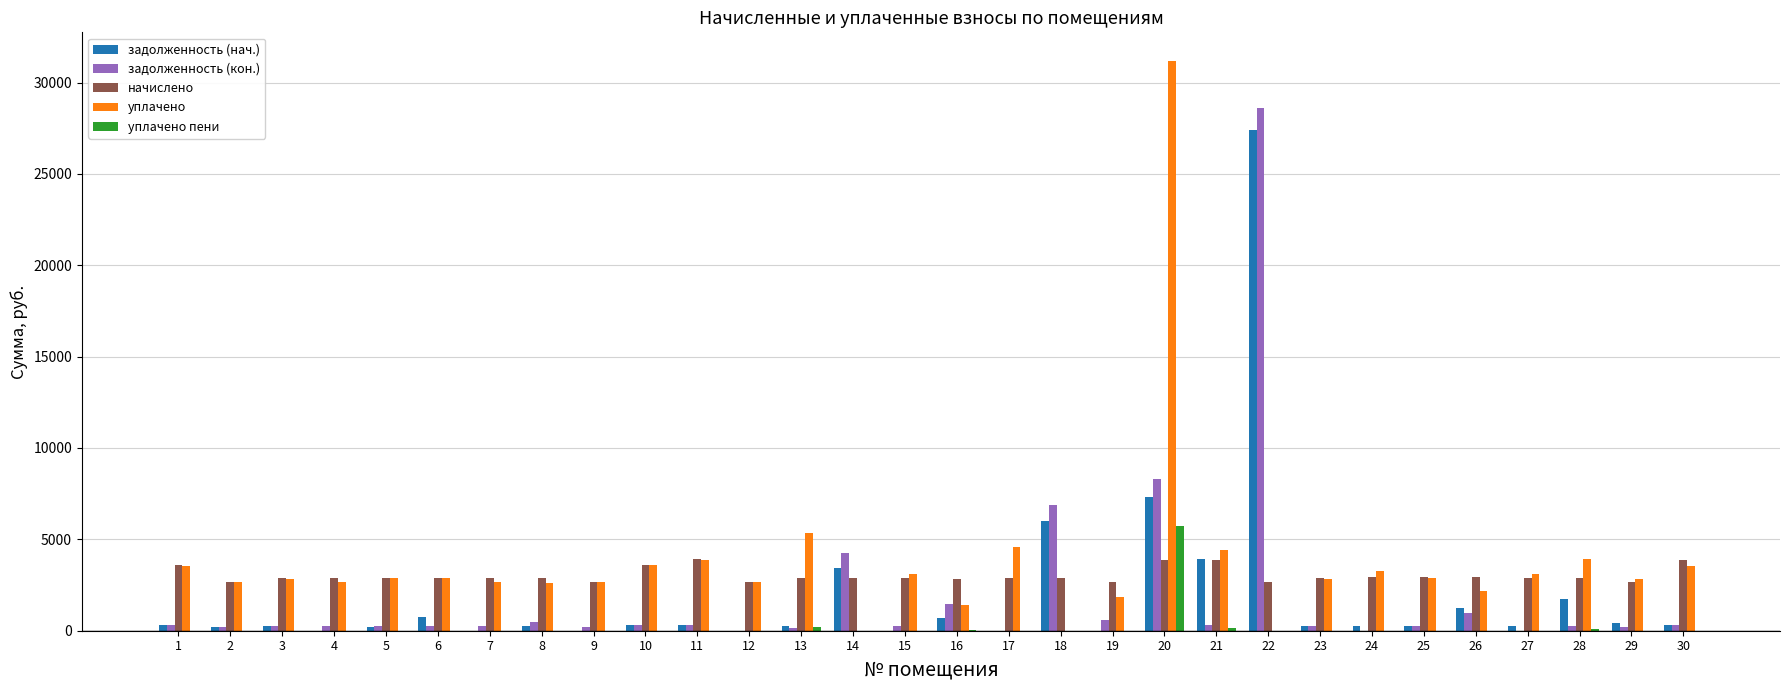

What are all the series names shown in the legend?

задолженность (нач.), задолженность (кон.), начислено, уплачено, уплачено пени